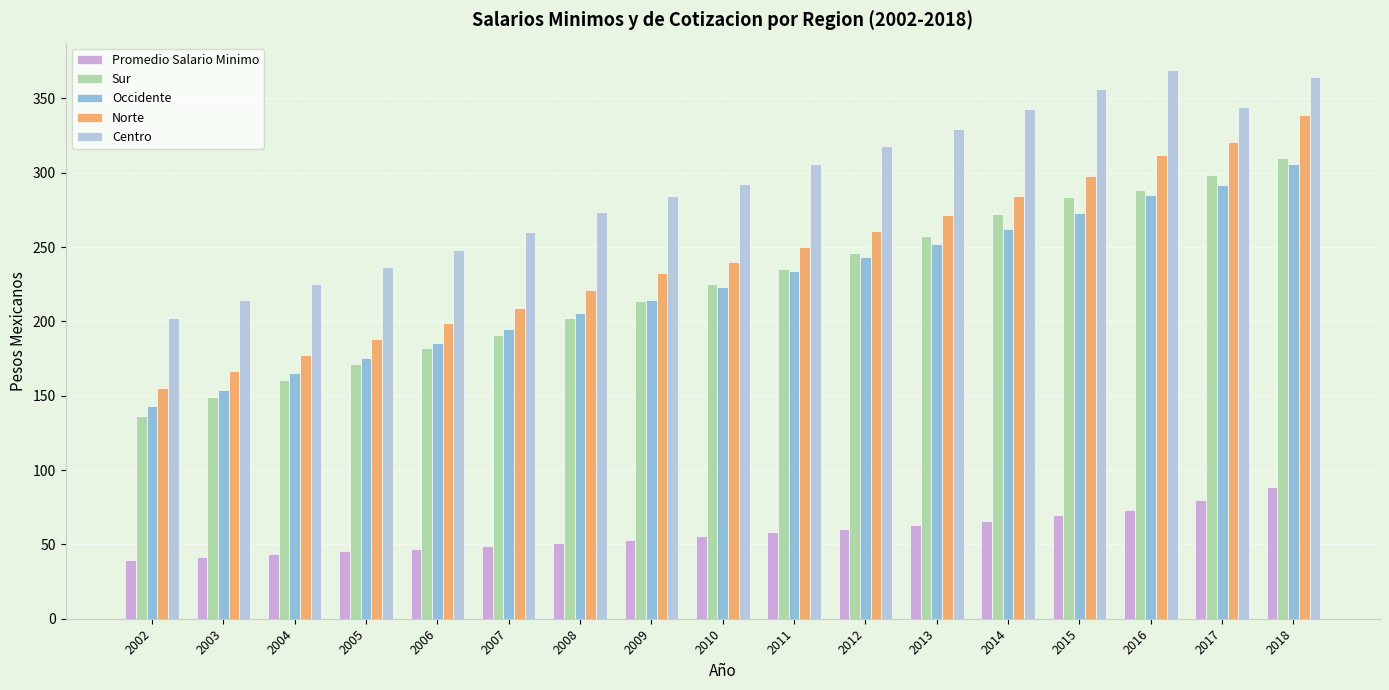

At which label does Centro reach its peak?

2016